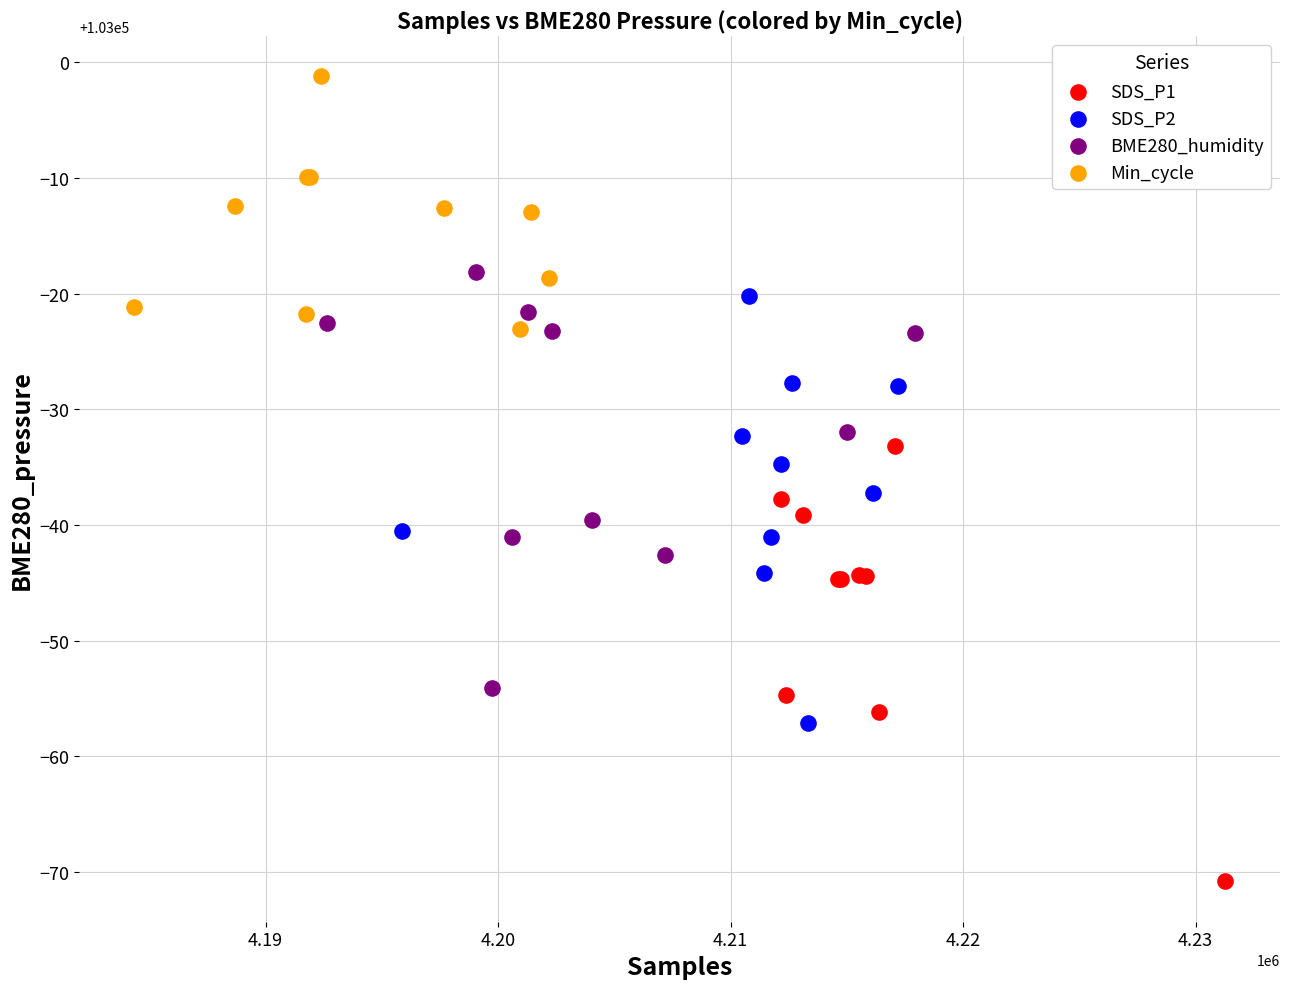

Which series reaches the minimum Y coordinate?

SDS_P1